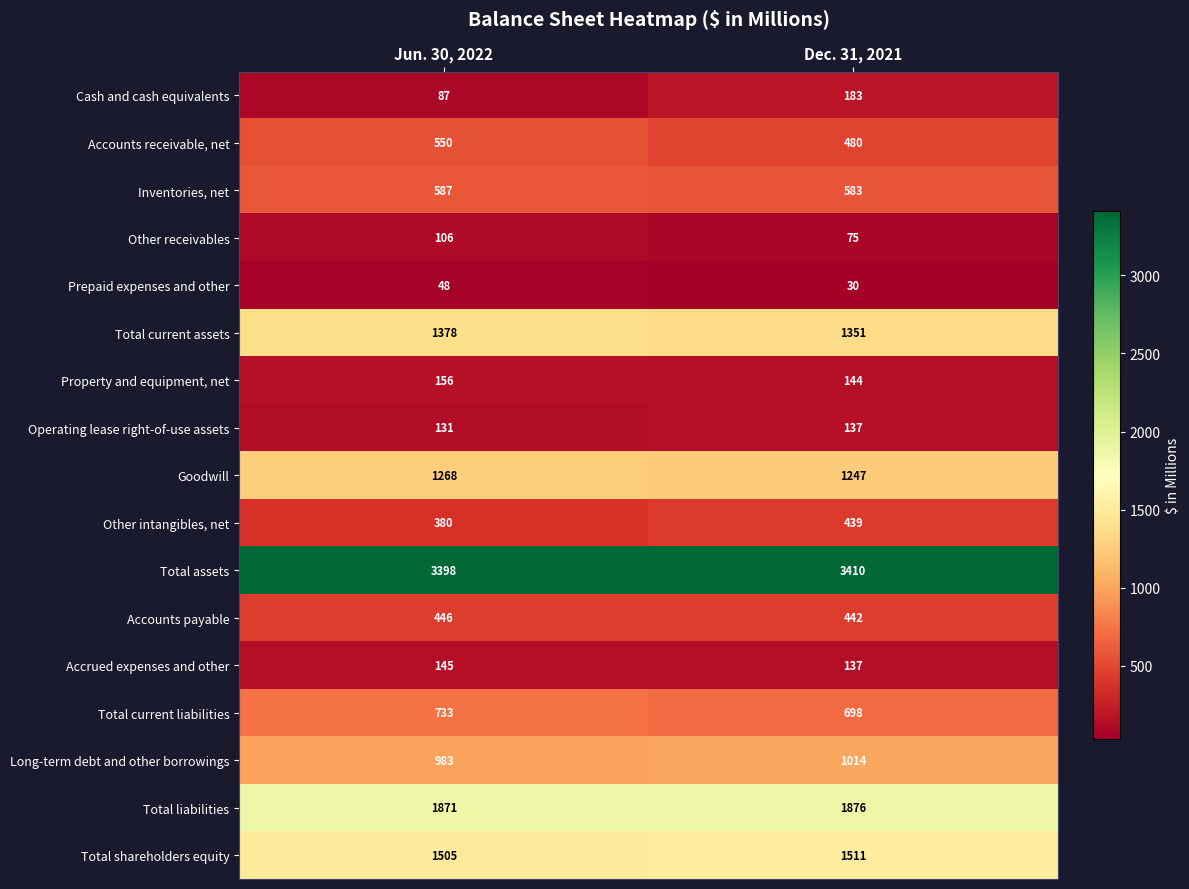

Which series has the largest total across all categories?

Total assets